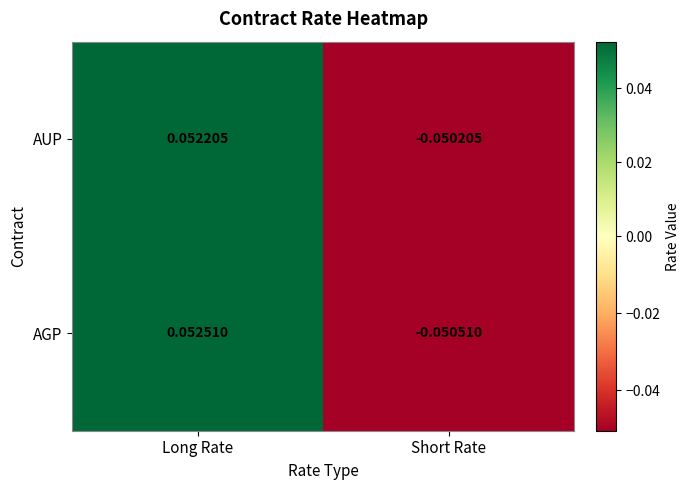

Rank the series at Long Rate from lowest to highest value.

AUP, AGP